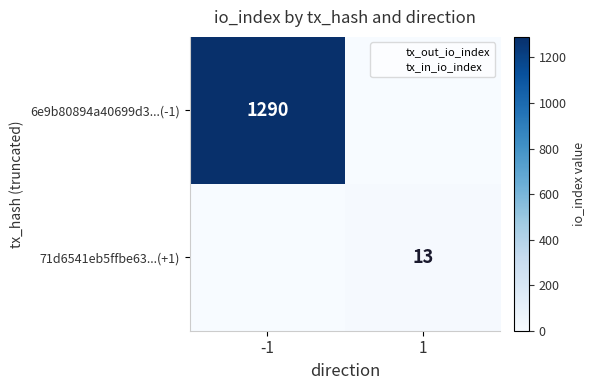

Is it true that 71d6541eb5ffbe63...(+1) equals 20 at 1?

False